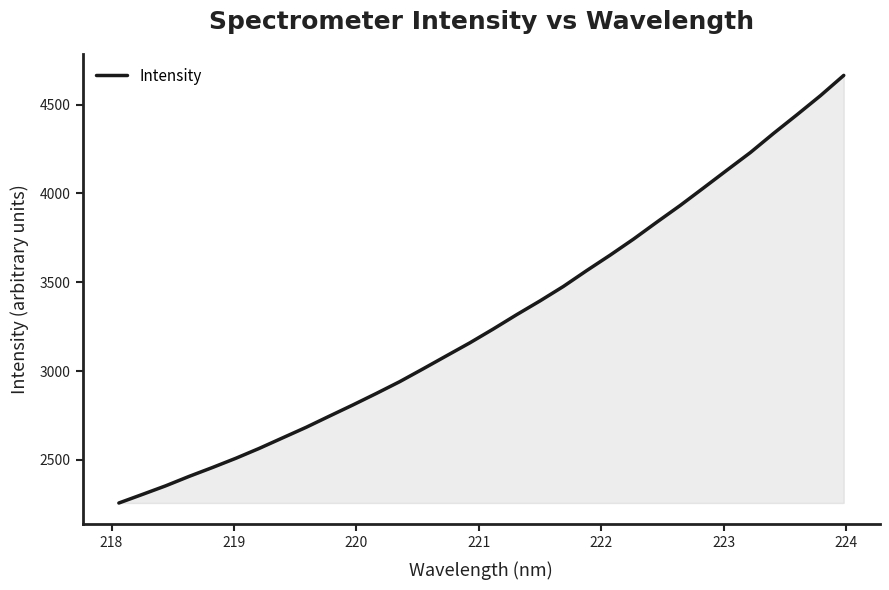

What is the maximum value shown in the chart?

4664.7